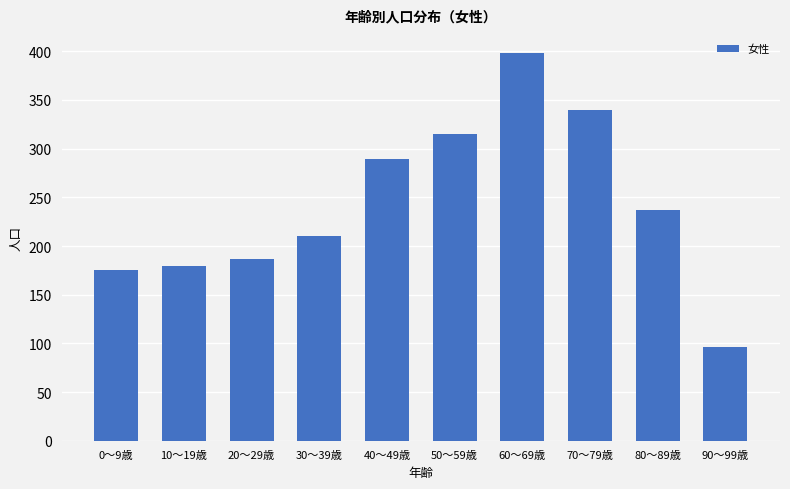

How many distinct data groups are displayed?

1